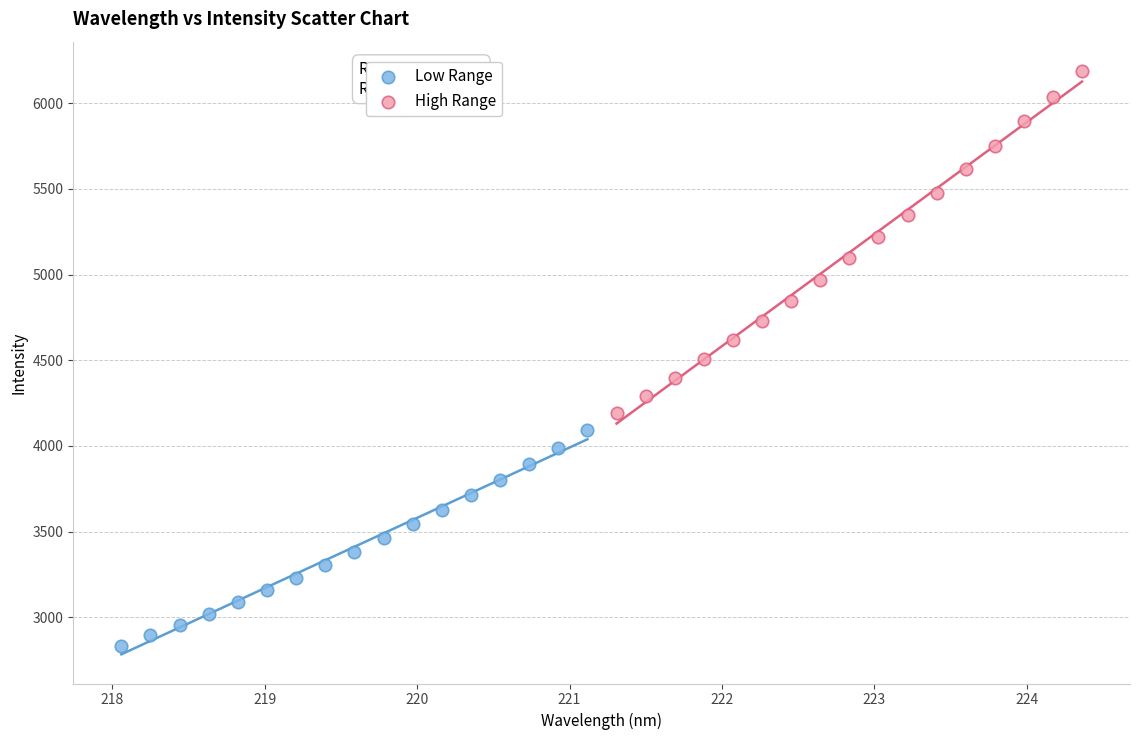

Which series reaches the minimum Y coordinate?

Low Range